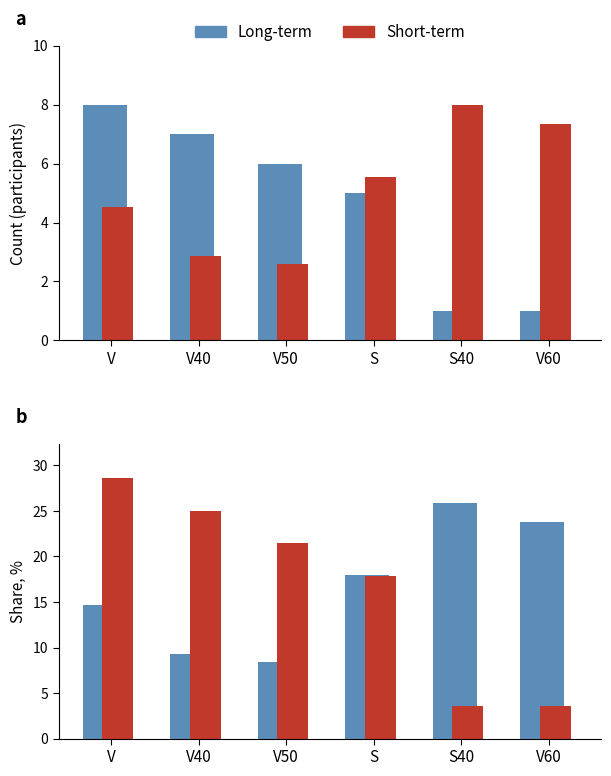

What is the average value of the Short-term series?

16.7